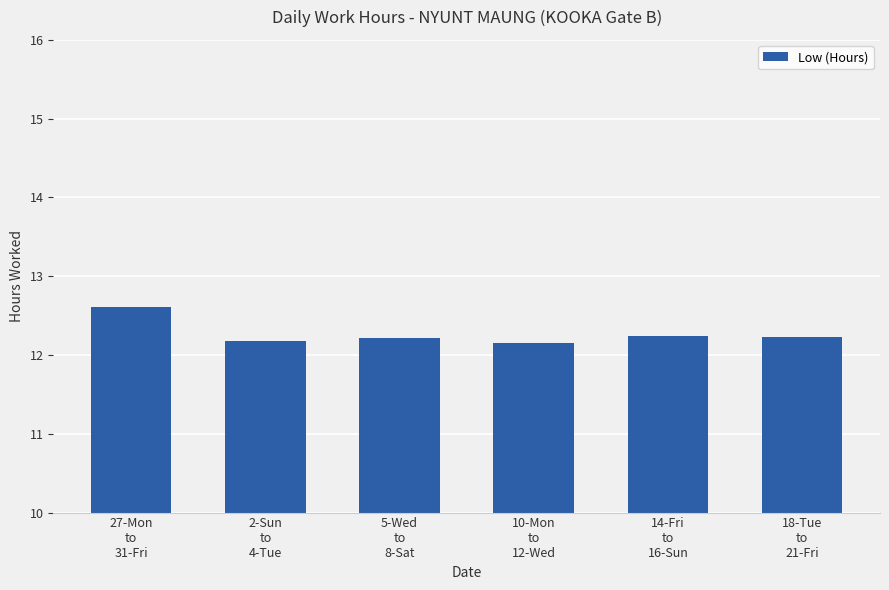

The chart shows a value of 17.4 at 5-Wed
to
8-Sat. True or false?

False